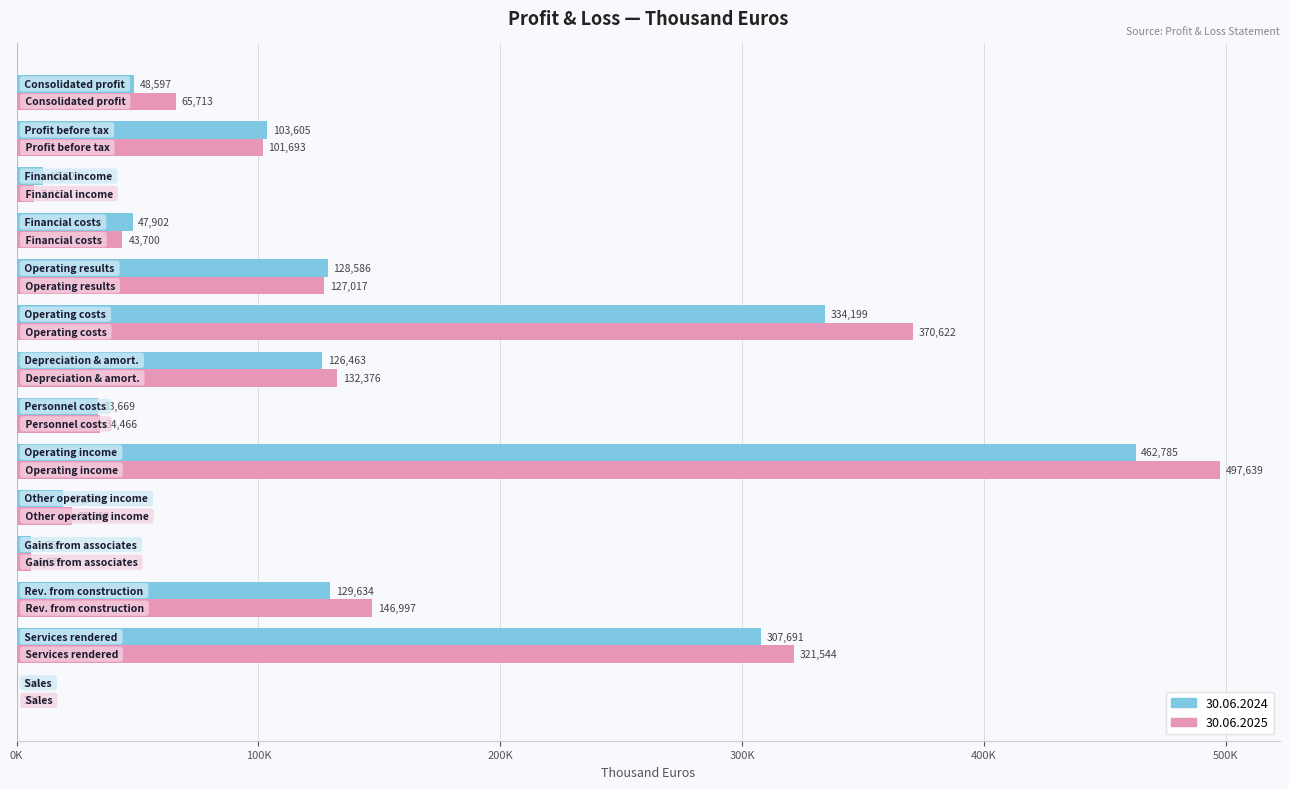

What are all the series names shown in the legend?

30.06.2024, 30.06.2025